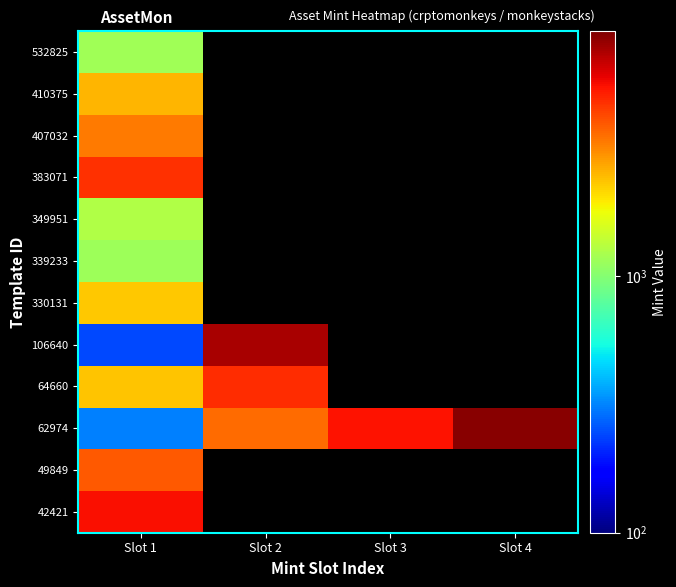

Which has a higher value, Slot 4 or Slot 1?

Slot 1